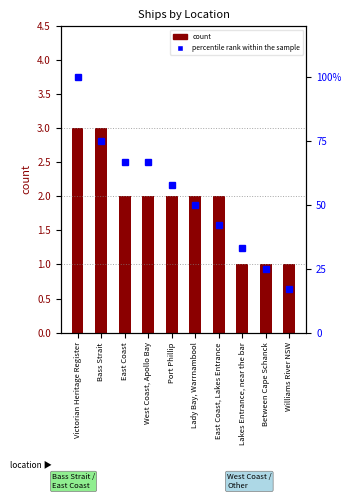

What is the difference between the count values at Lady Bay, Warrnambool and Williams River NSW?

1